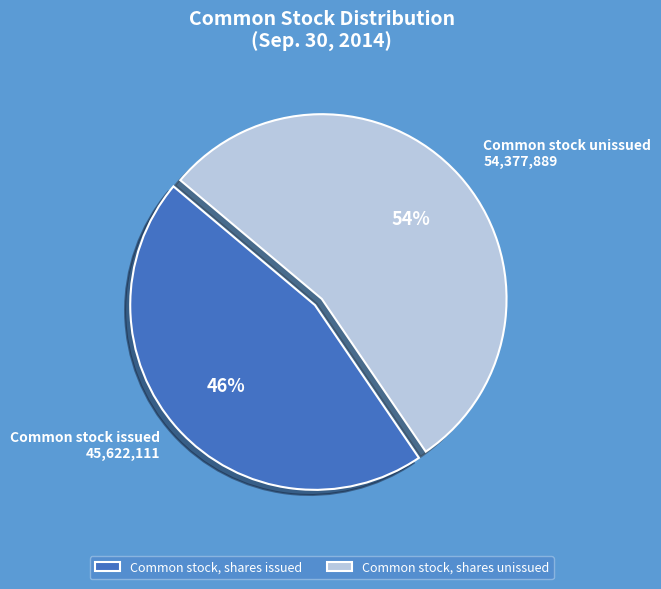

Rank the categories by value from lowest to highest.

Common stock, shares issued, Common stock, shares unissued